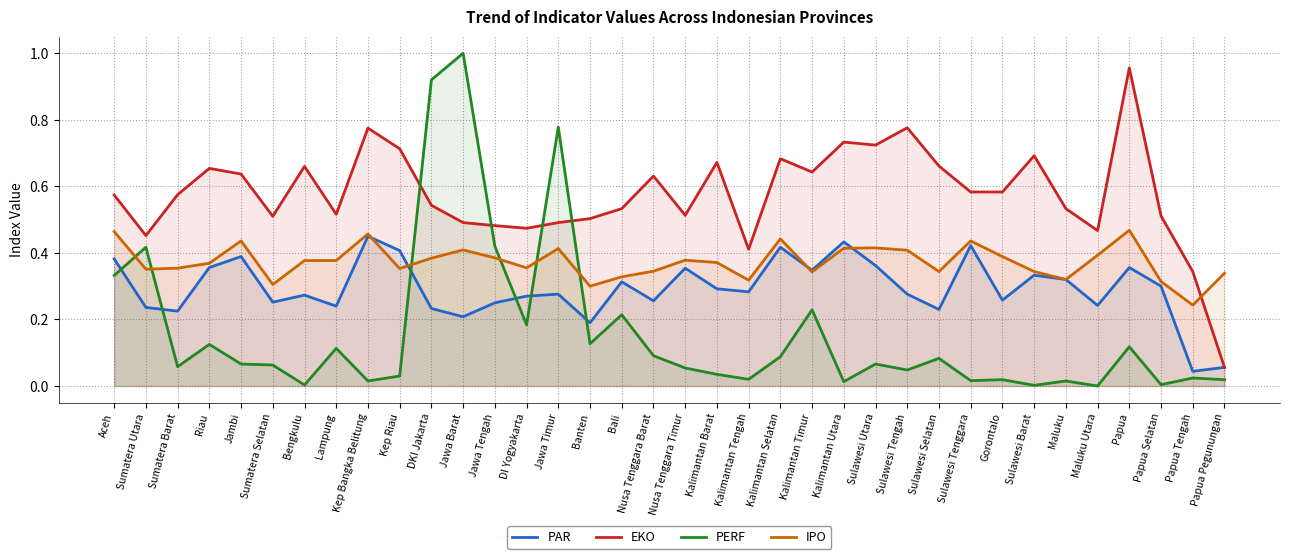

At which category does EKO reach its first local peak?

Riau